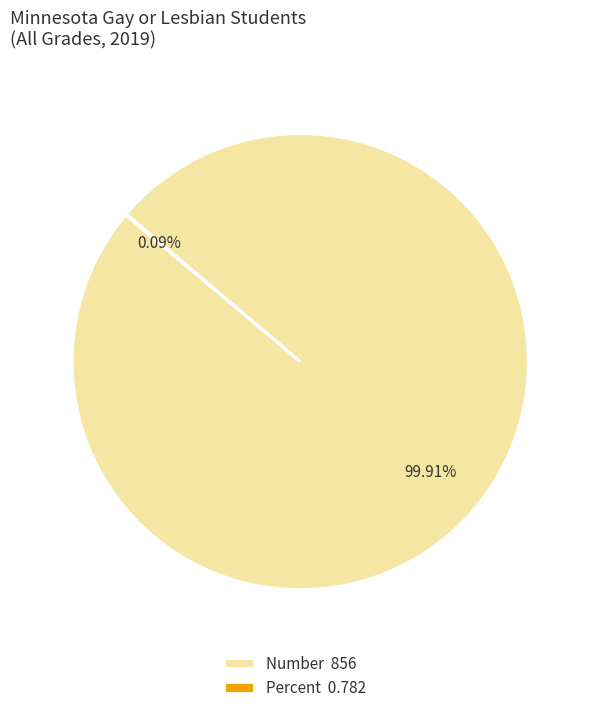

Does Number 856 account for over 50% of the chart?

Yes